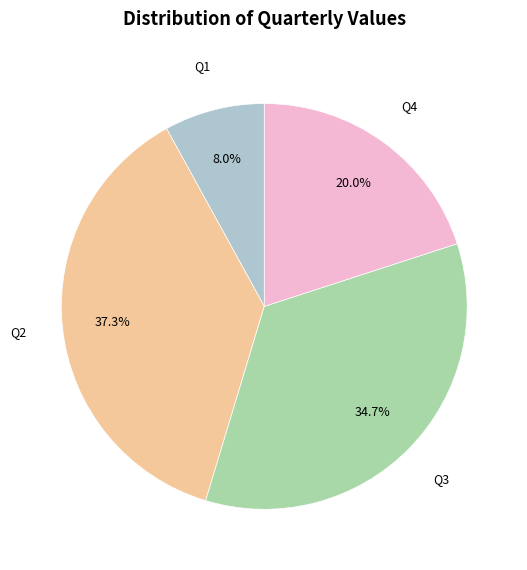

To the nearest percent, what is the average slice percentage?

25%